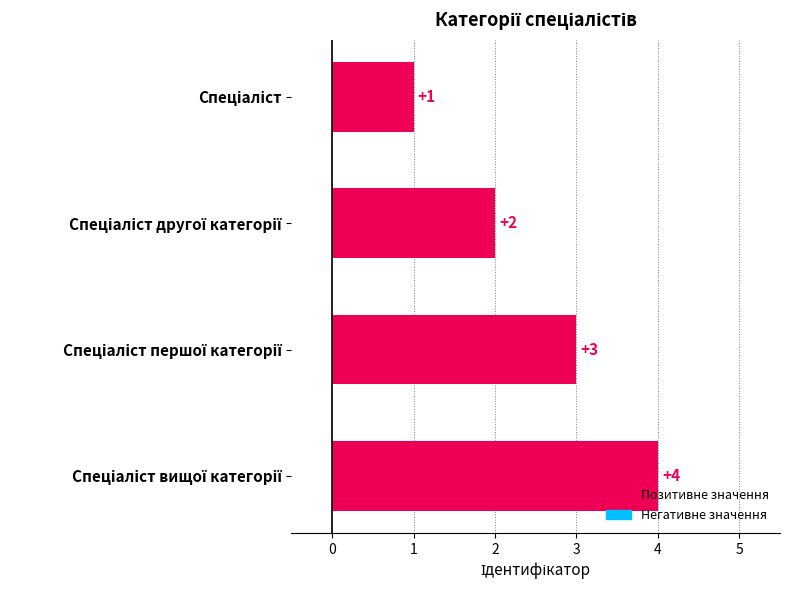

Does the chart contain stacked bars?

No